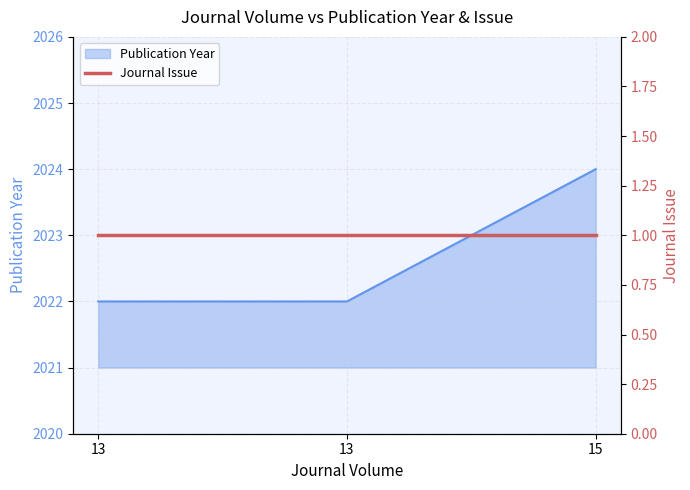

How many lines are shown in the chart?

1